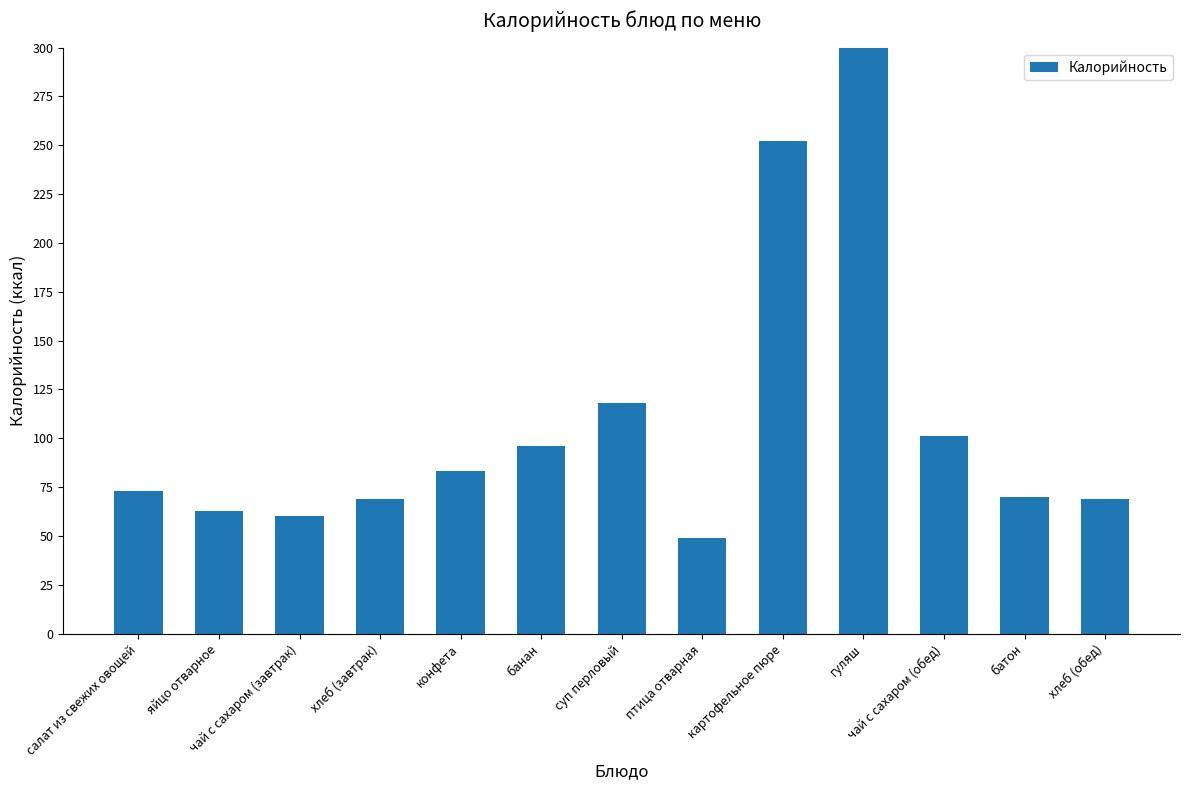

What is the label of the 11th bar from the left?

чай с сахаром (обед)